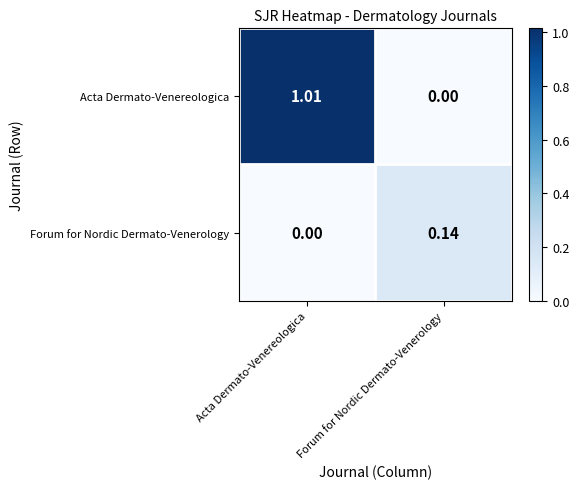

Where is Forum for Nordic Dermato-Venerology nearest to the value 0?

Acta Dermato-Venereologica